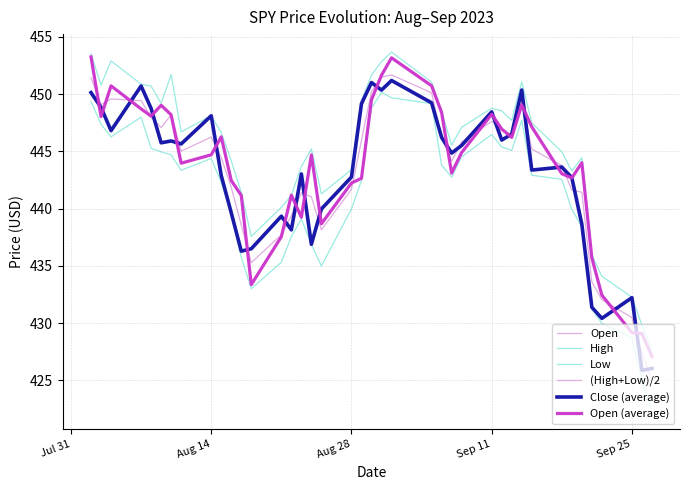

Is this an area chart (filled region under the line)?

No